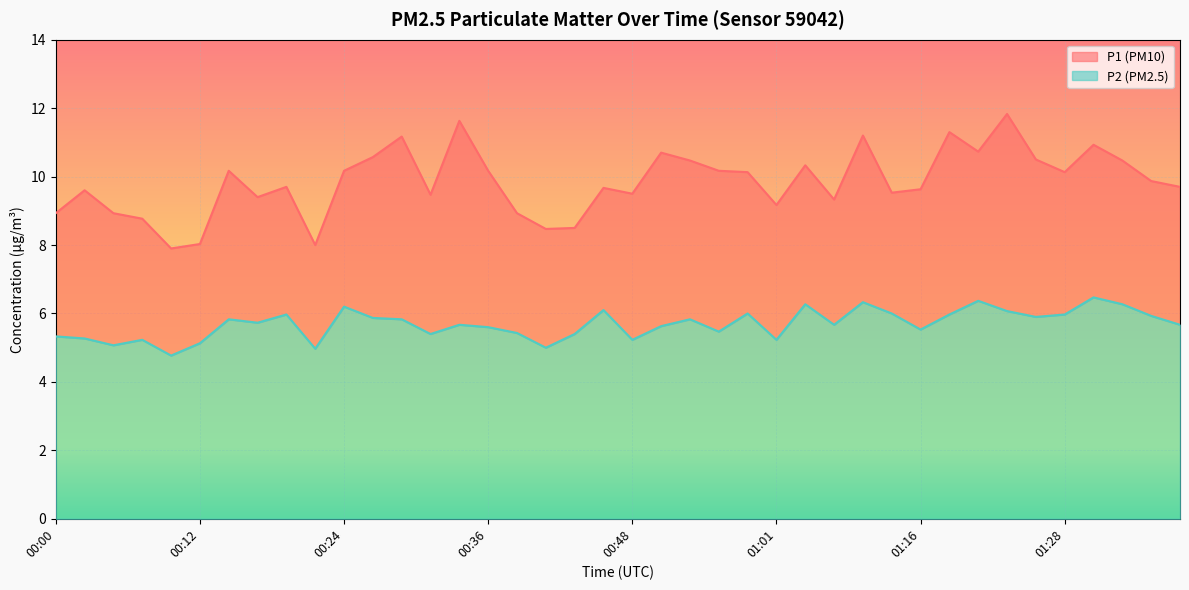

Reading left to right, extract all data points from this chart.

P1: 00:00=8.9	00:02=9.6	00:05=8.9	00:07=8.8	00:10=7.9	00:12=8.0	00:14=10.2	00:17=9.4	00:19=9.7	00:22=8.0	00:24=10.2	00:27=10.6	00:29=11.2	00:31=9.5	00:34=11.6	00:36=10.2	00:39=8.9	00:41=8.5	00:44=8.5	00:46=9.7	00:48=9.5	00:51=10.7	00:53=10.5	00:56=10.2	00:58=10.1	01:01=9.2	01:06=10.3	01:08=9.3	01:11=11.2	01:13=9.5	01:16=9.6	01:18=11.3	01:20=10.7	01:23=11.8	01:25=10.5	01:28=10.1	01:30=10.9	01:33=10.5	01:35=9.9	01:37=9.7
P2: 00:00=5.3	00:02=5.3	00:05=5.1	00:07=5.2	00:10=4.8	00:12=5.1	00:14=5.8	00:17=5.7	00:19=6.0	00:22=5.0	00:24=6.2	00:27=5.9	00:29=5.8	00:31=5.4	00:34=5.7	00:36=5.6	00:39=5.4	00:41=5.0	00:44=5.4	00:46=6.1	00:48=5.2	00:51=5.6	00:53=5.8	00:56=5.5	00:58=6.0	01:01=5.2	01:06=6.3	01:08=5.7	01:11=6.3	01:13=6.0	01:16=5.5	01:18=6.0	01:20=6.4	01:23=6.1	01:25=5.9	01:28=6.0	01:30=6.5	01:33=6.3	01:35=5.9	01:37=5.7